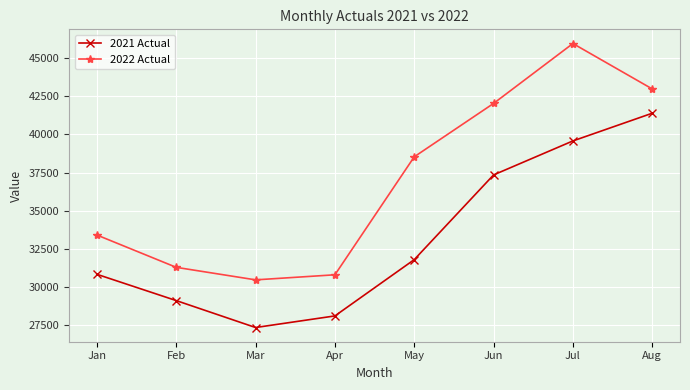

How many series are shown in this chart?

2